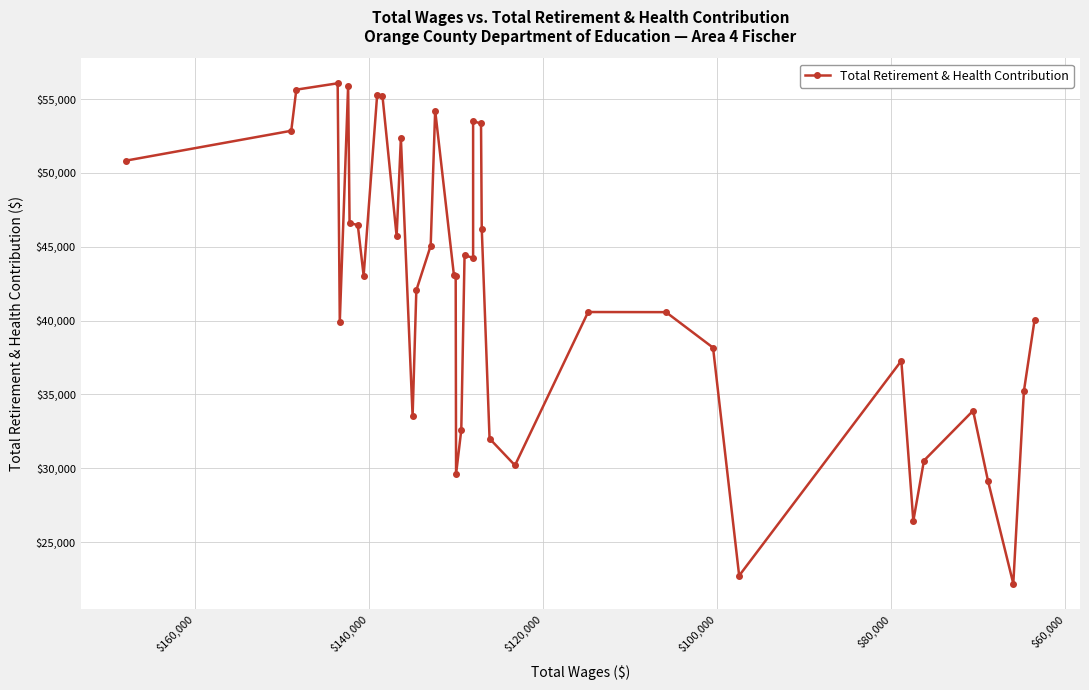

What is the minimum value shown in the chart?

22186